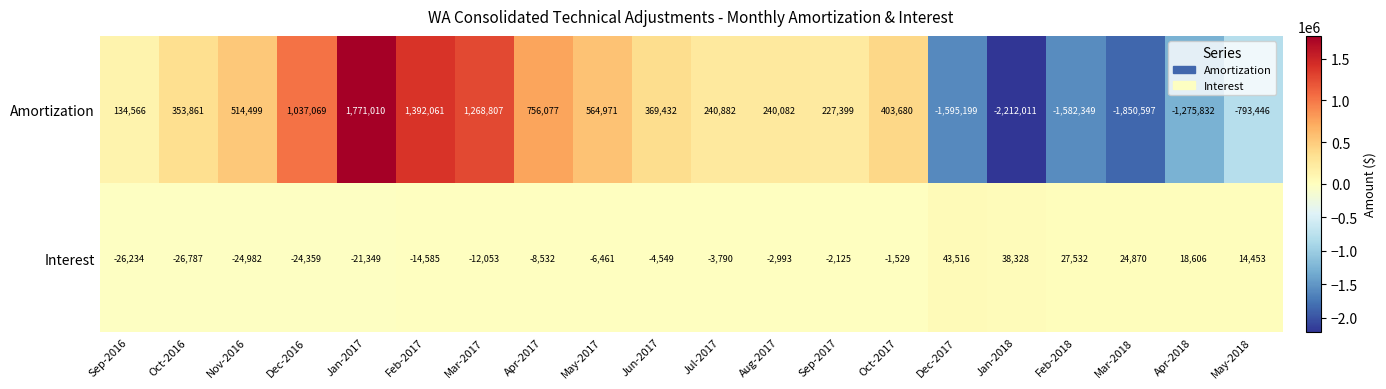

At Mar-2017, list the series in order from largest to smallest.

Amortization, Interest